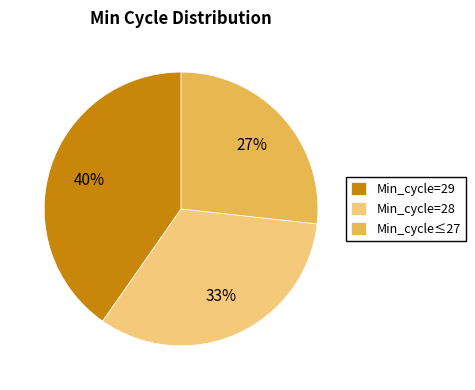

Does Min_cycle=29 account for over 50% of the chart?

No